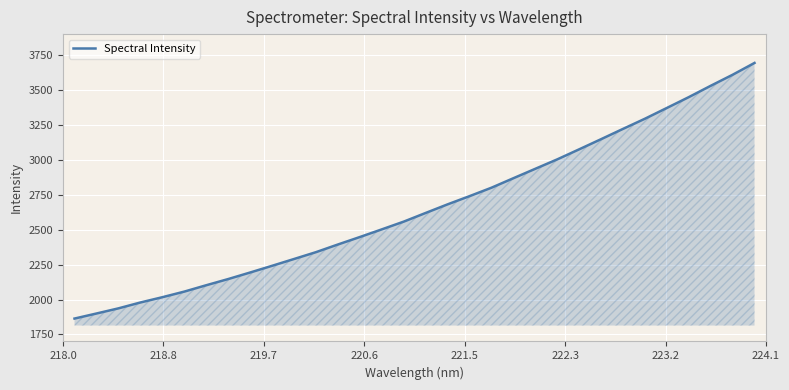

What is the minimum value shown in the chart?

1863.8